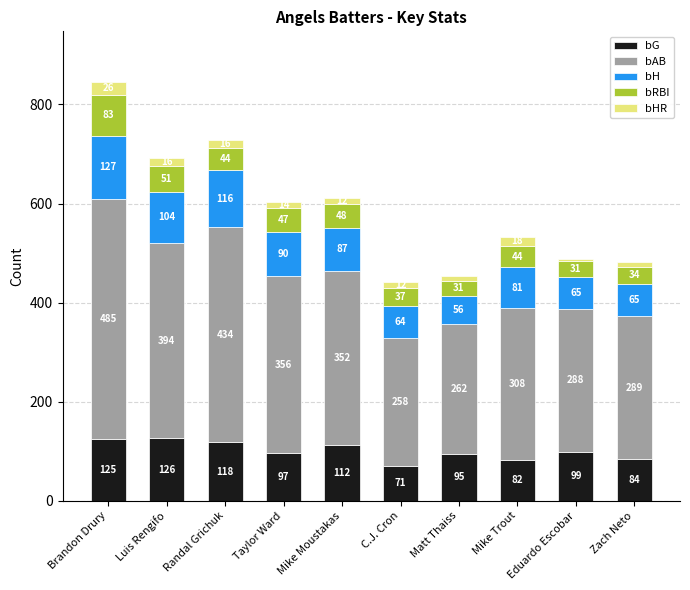

How many distinct data groups are displayed?

5